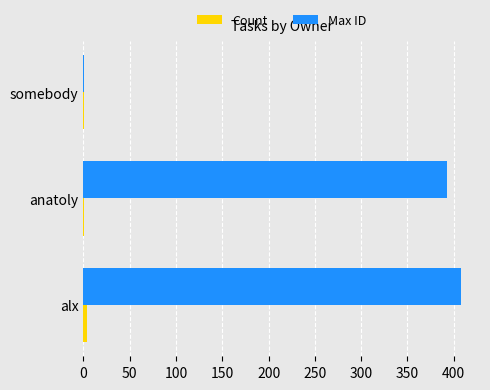

Which series has the widest spread of values?

Max ID